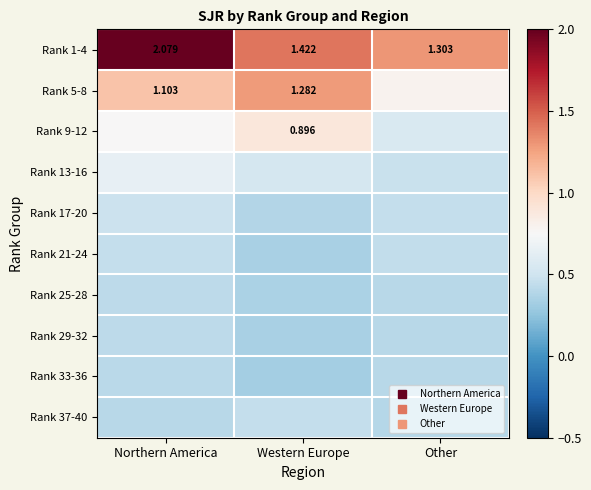

Rank the series at Western Europe from lowest to highest value.

Rank 33-36, Rank 29-32, Rank 21-24, Rank 25-28, Rank 17-20, Rank 37-40, Rank 13-16, Rank 9-12, Rank 5-8, Rank 1-4